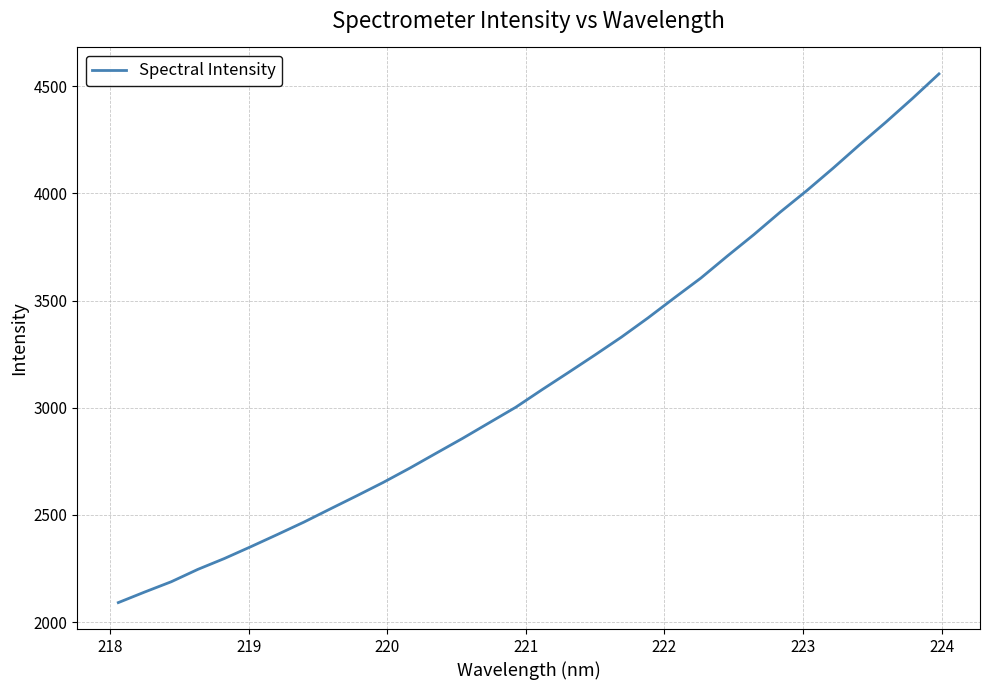

What is the difference between the maximum and minimum values?

2466.1